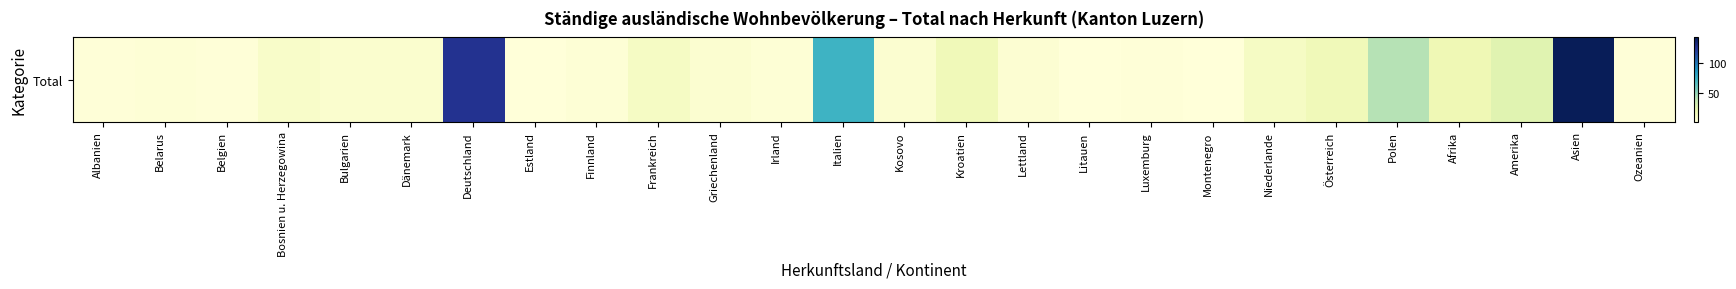

What is the difference between the maximum and second lowest values?

143